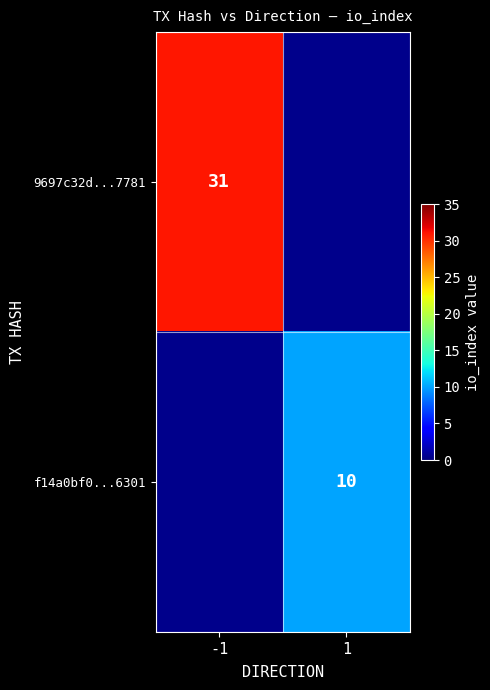

The value of 9697c32d...7781 at -1 is 31. True or false?

True